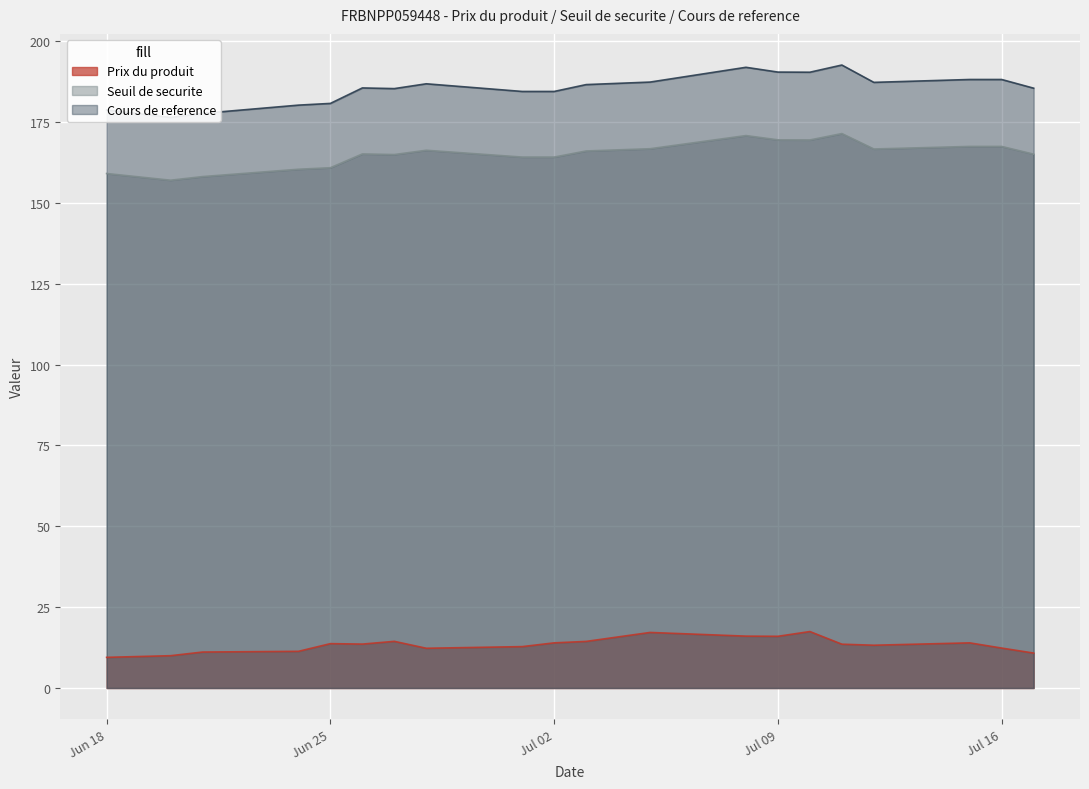

What value does the Prix du produit series have at 2024-07-11?

13.6